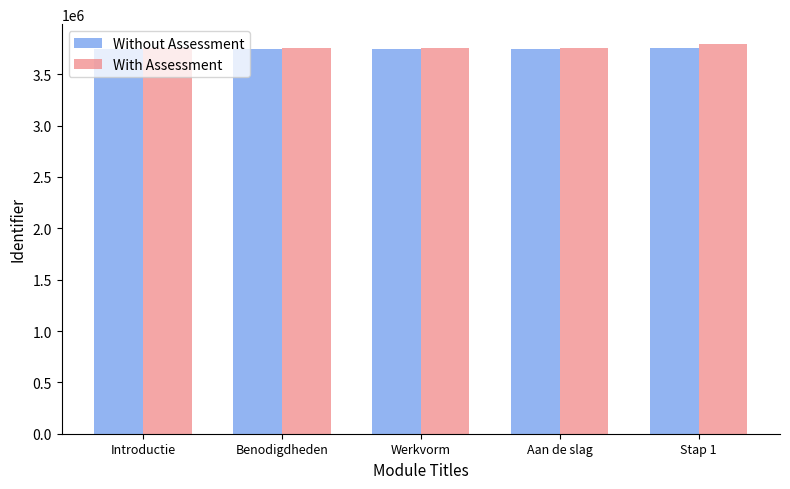

What is the label of the 5th bar from the right?

Introductie